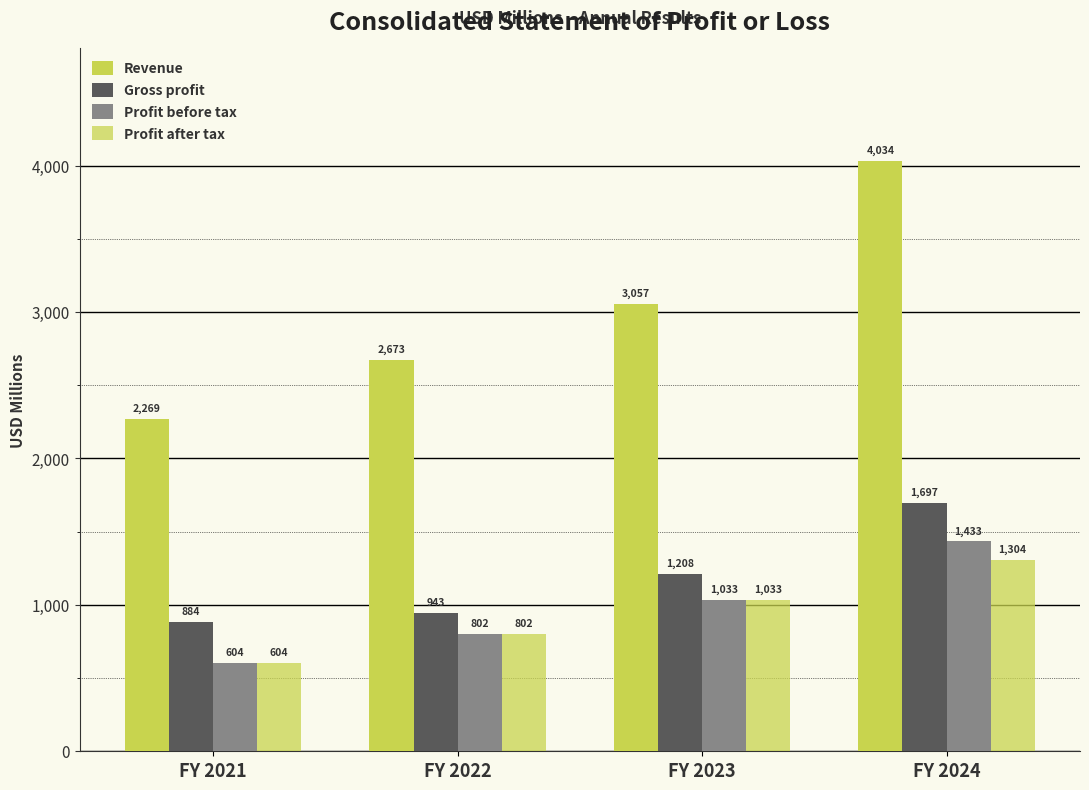

How many distinct data groups are displayed?

4